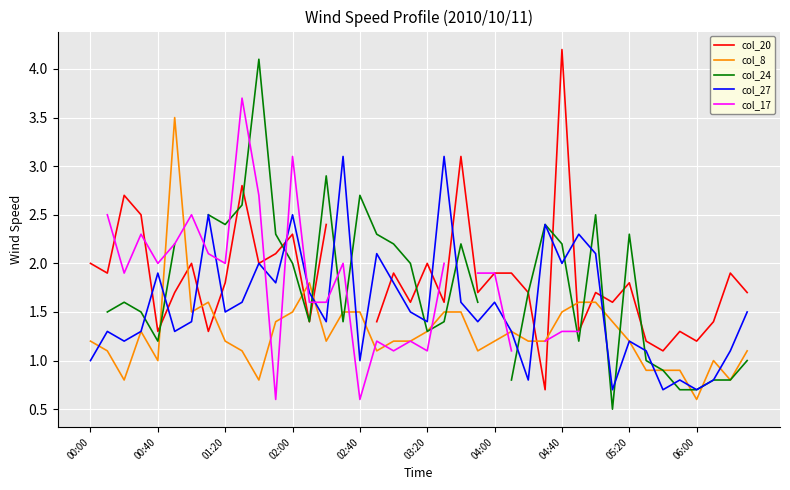

What are all the series names shown in the legend?

col_20, col_8, col_24, col_27, col_17